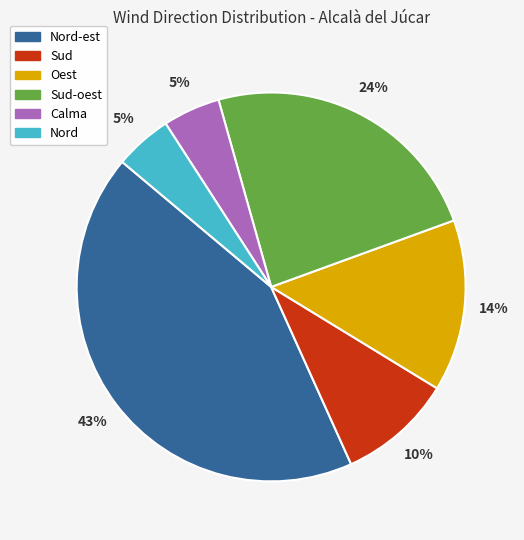

To the nearest percent, what is the average slice percentage?

17%